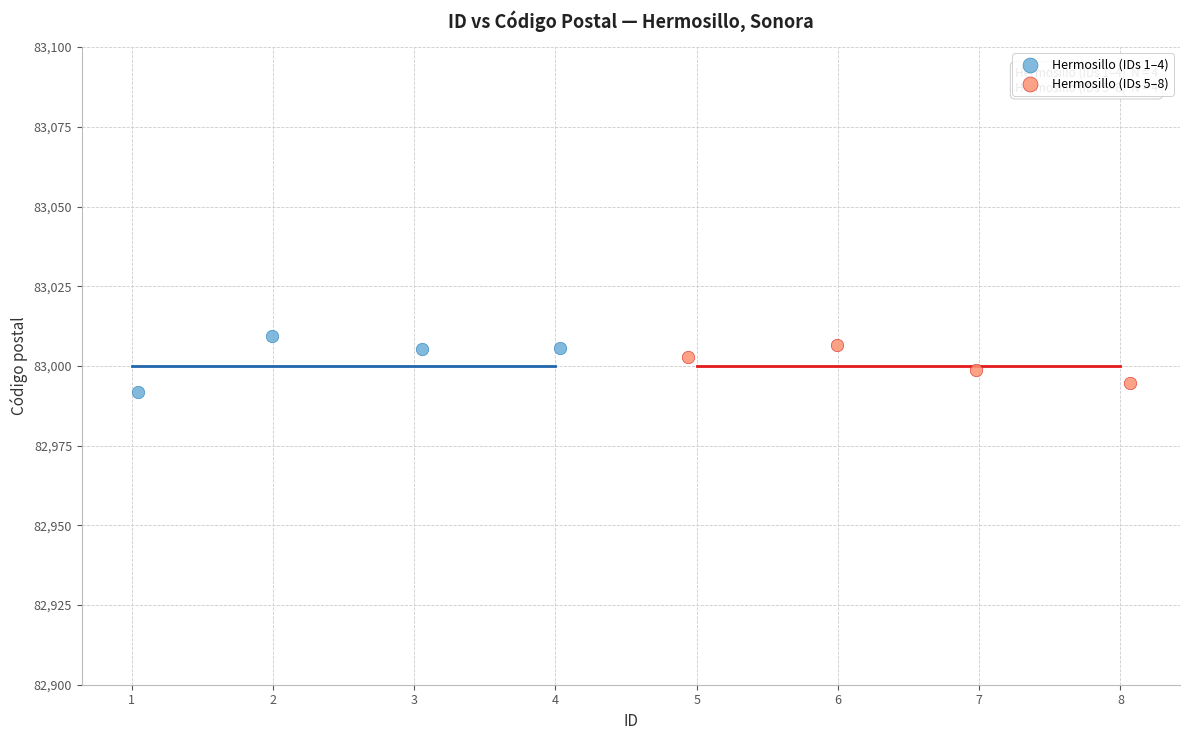

Which series contains the highest Y value?

Hermosillo (IDs 1–4)